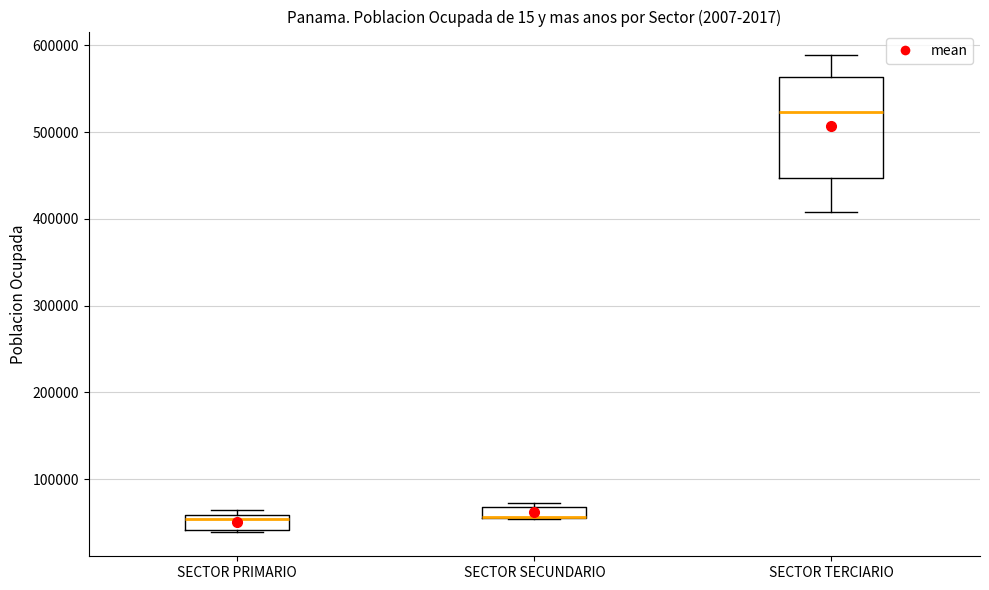

Comparing the boxes themselves (not the whiskers), which one is the tallest?

SECTOR TERCIARIO